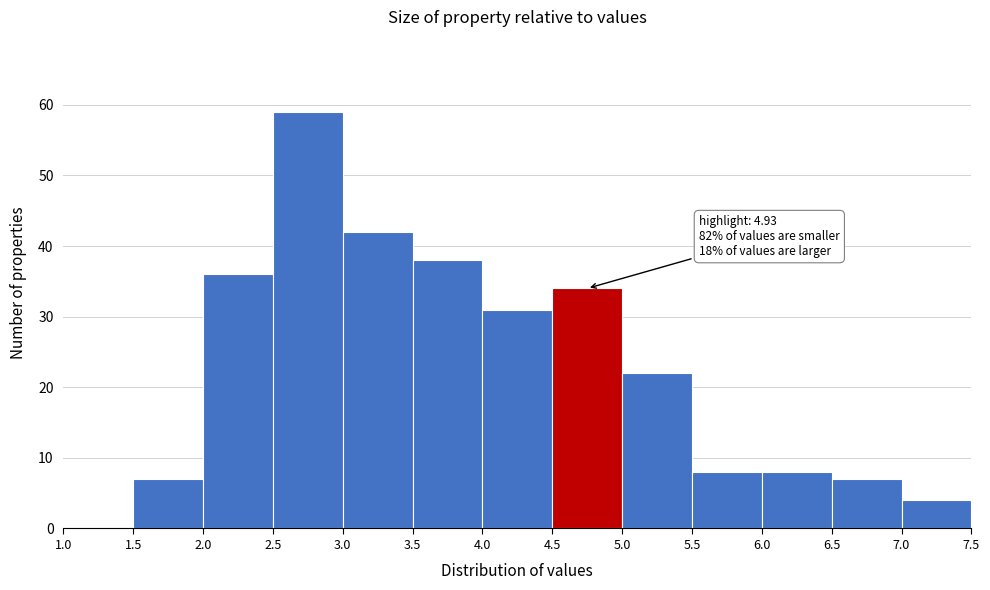

Over which range of the x-axis is the bar tallest?

2.5 to 3.0